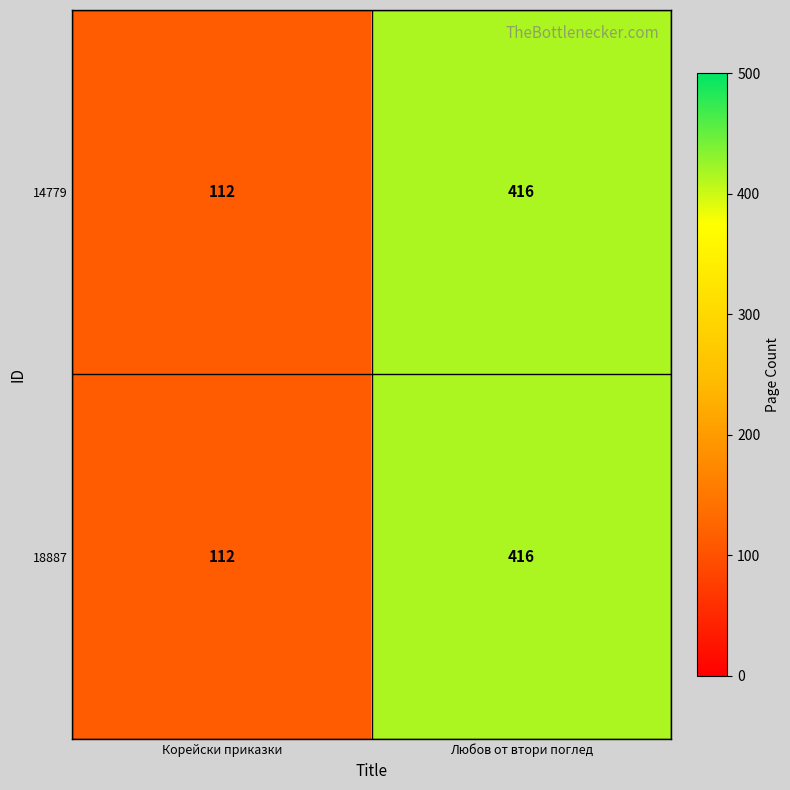

At how many categories does at least one series exceed 181?

1